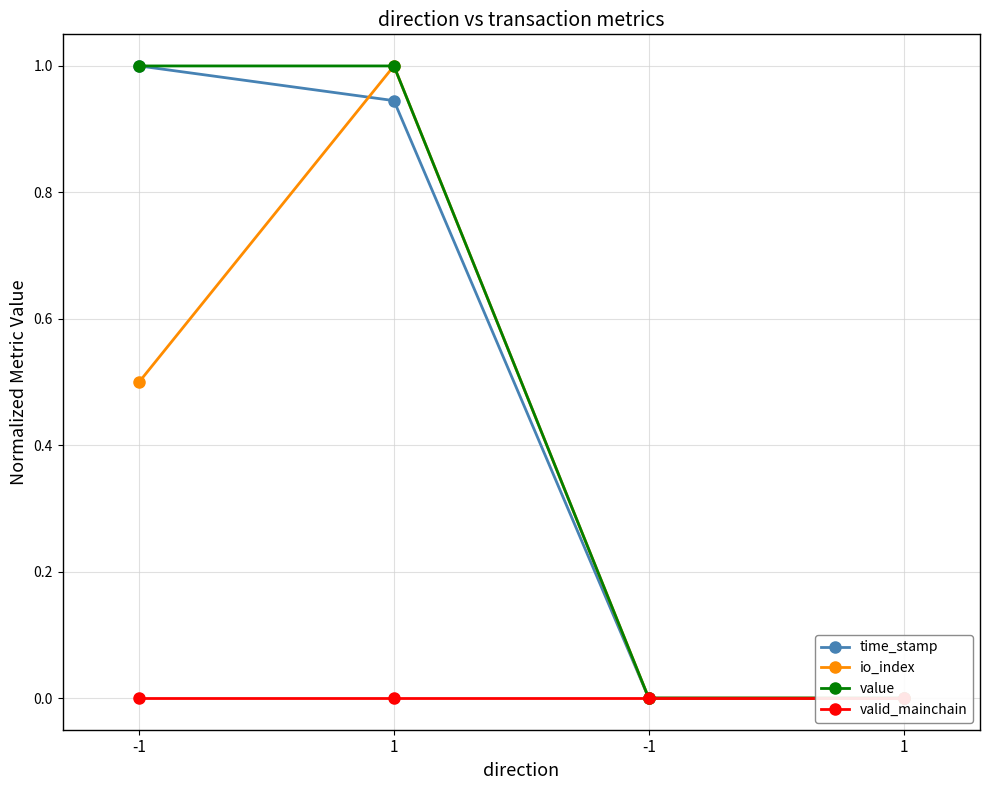

Between -1 and 1, which series saw the biggest shift?

time_stamp